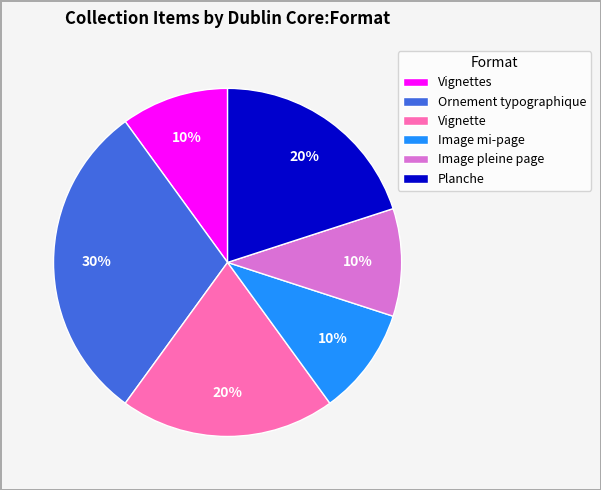

True or false: Image mi-page accounts for 10% of the total.

True